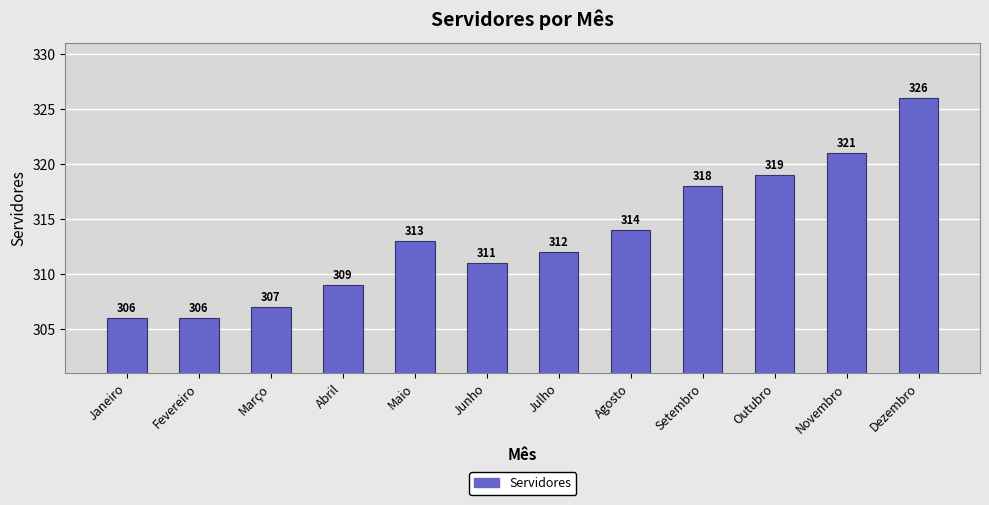

The value at Setembro is 318. True or false?

True